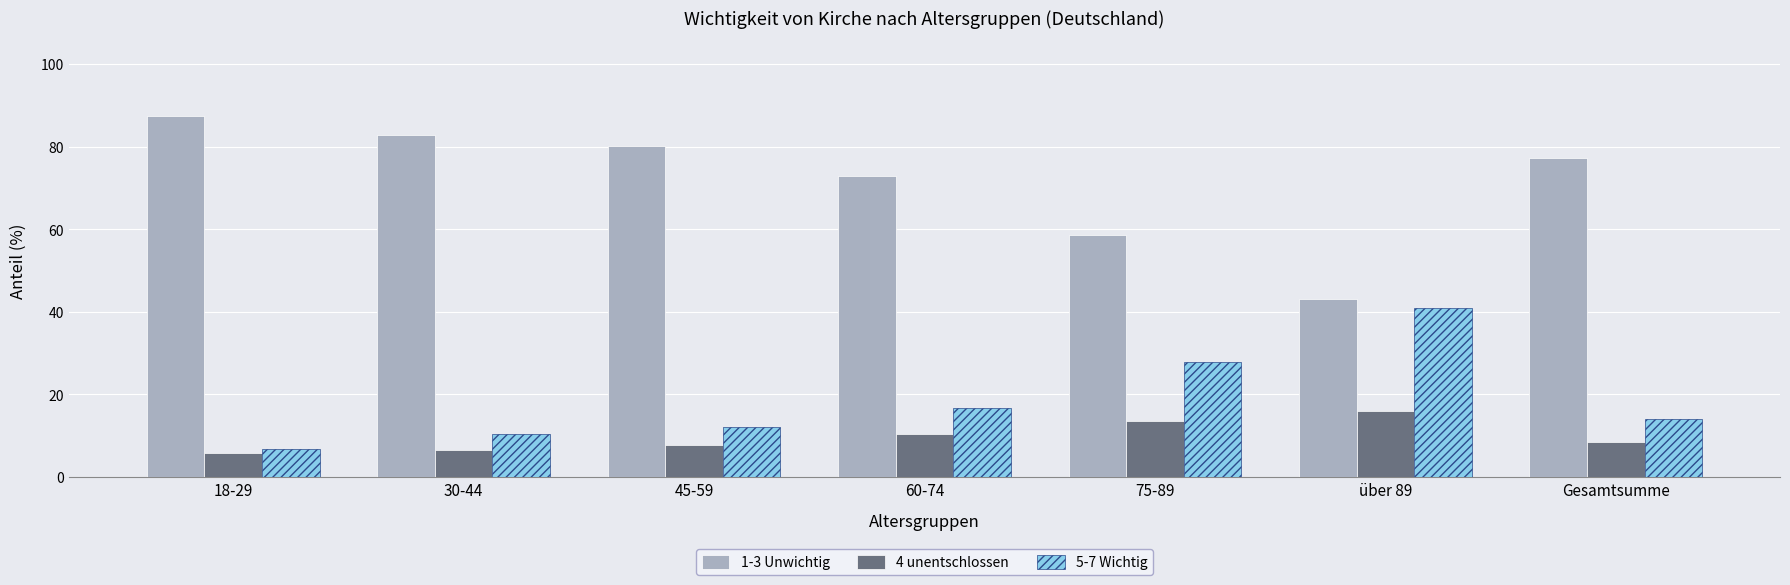

Which series changed the most between 30-44 and Gesamtsumme?

1-3 Unwichtig